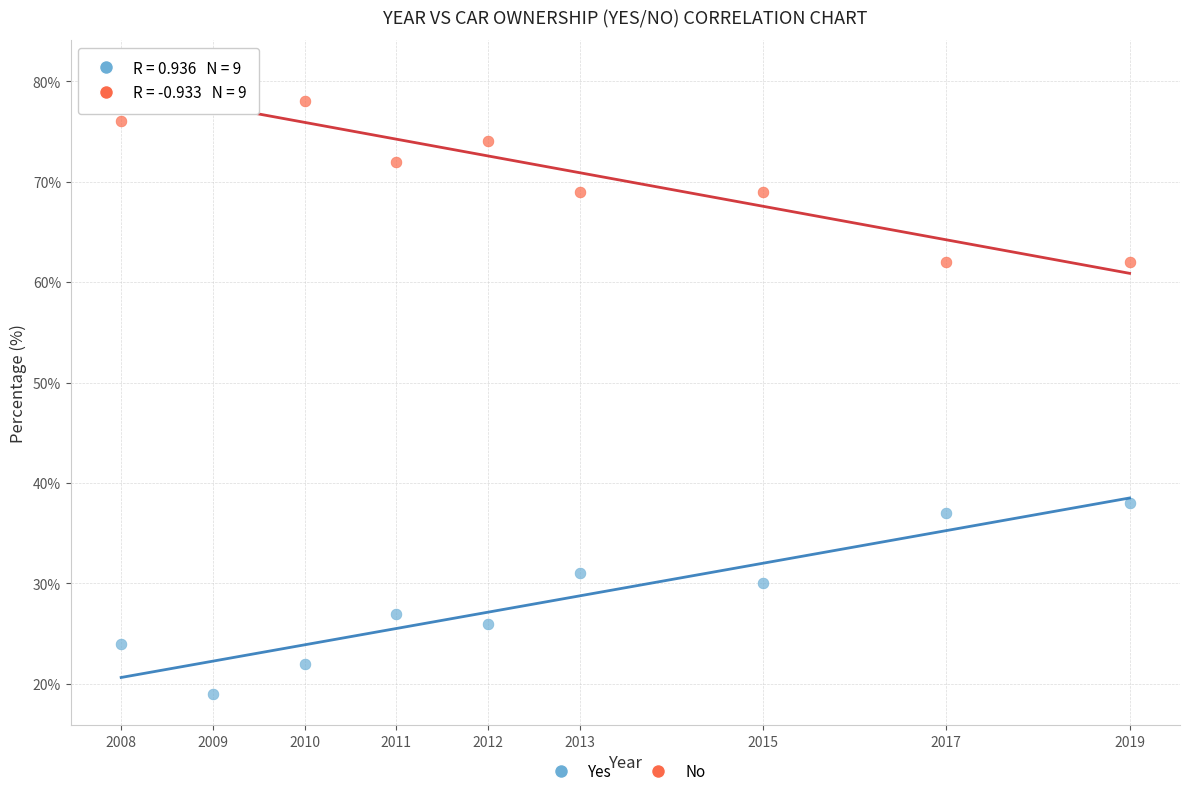

Across all data points, what is the range of Y values (max minus min)?

62